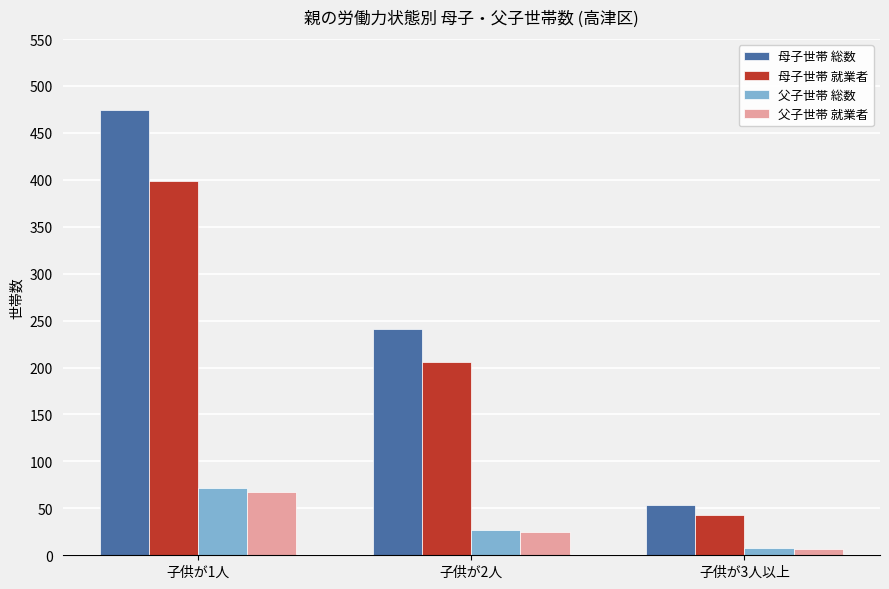

What position from the right is 子供が1人?

3